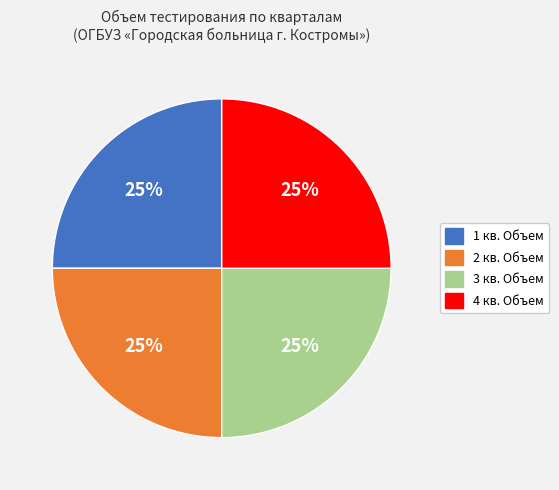

Is it true that 1 кв. Объем is 25% of the pie?

True